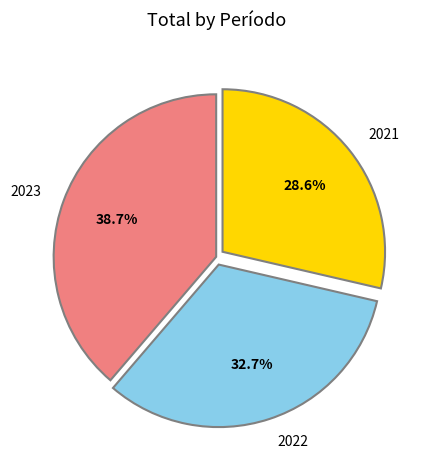

What percentage is the 2021 slice, to the nearest percent?

29%